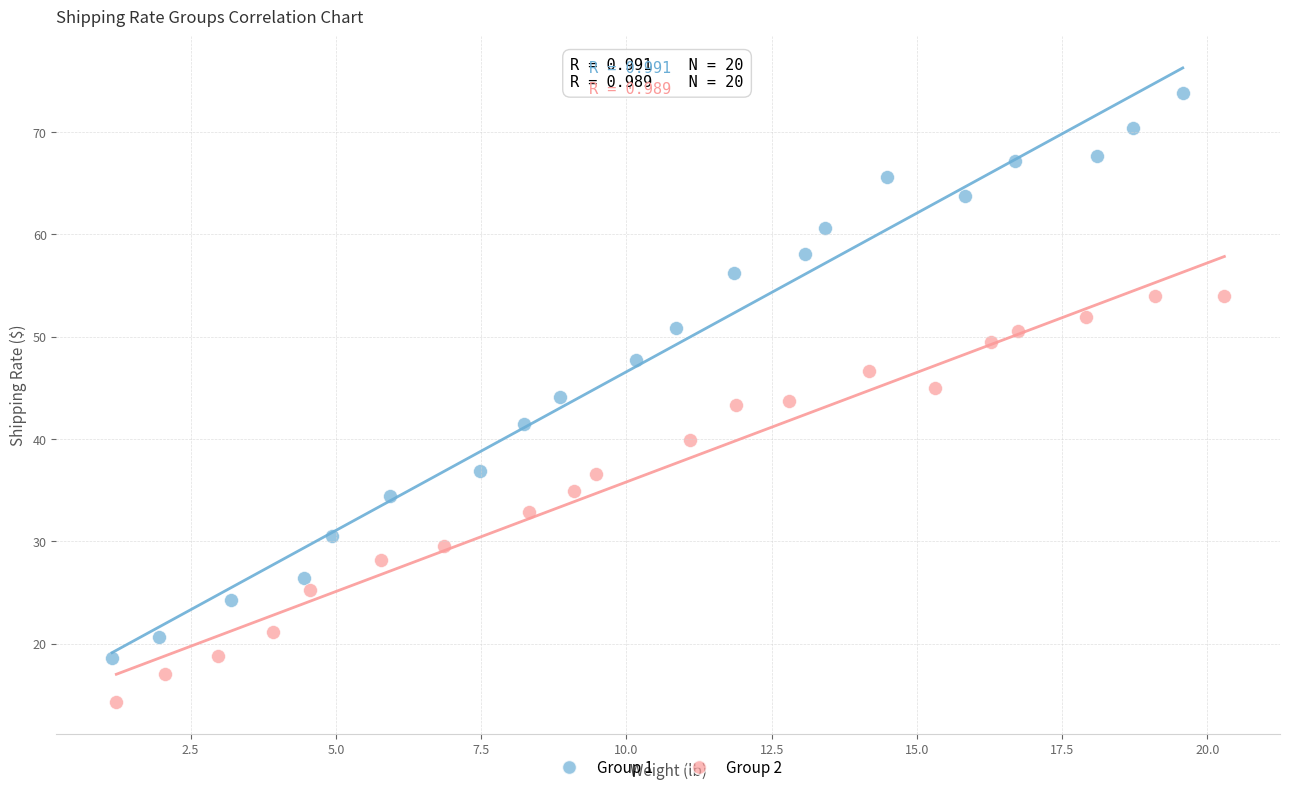

Which series contains the lowest Y value?

Group 2